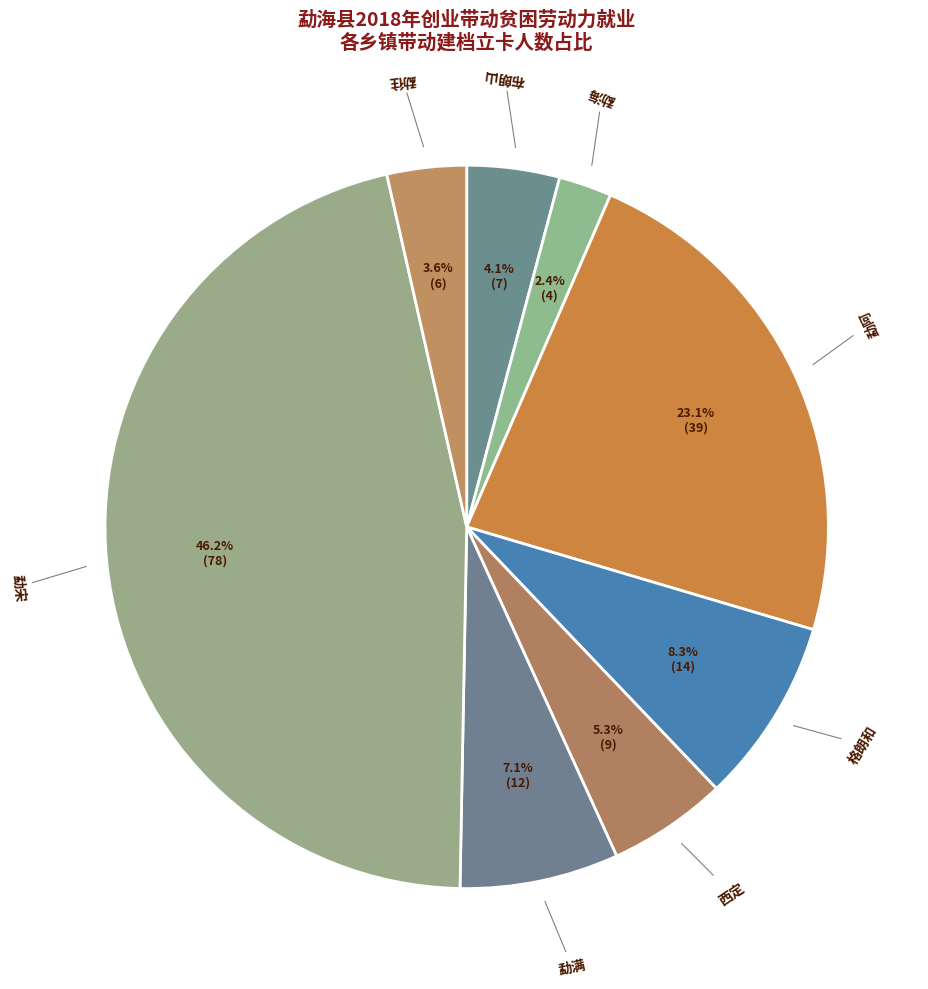

Does any single category account for the majority?

No